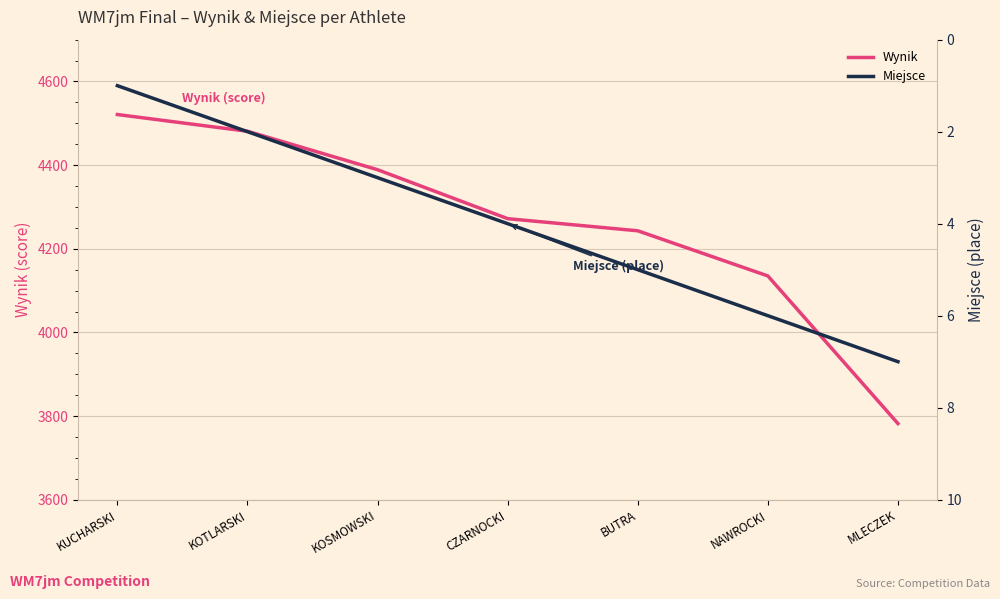

How many data points in Wynik are less than 4272?

3